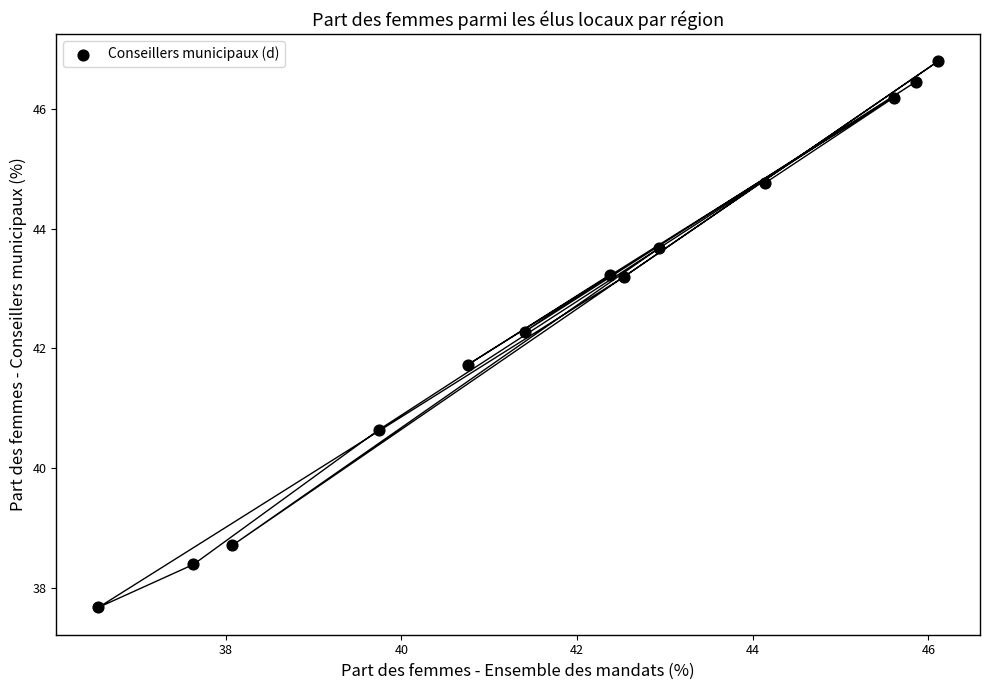

What is the range of Y values (max minus min)?

9.1